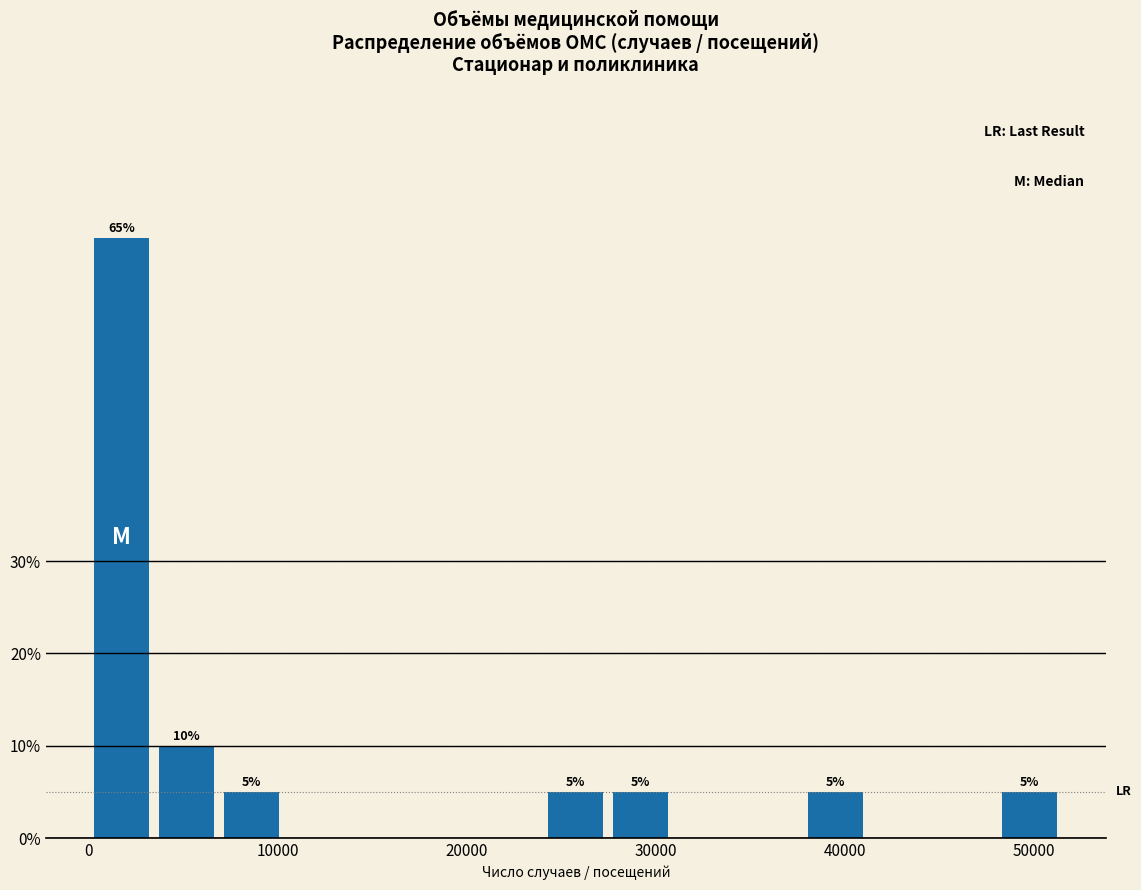

Around what value on the x-axis is the tallest bar? Give the approximate position of its centre, as read against the axis.

2000